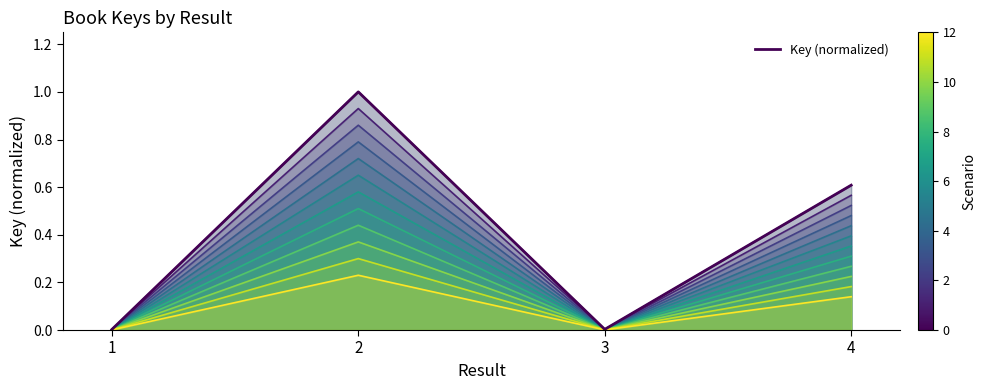

Reading left to right, list all the values displayed in this chart.

Key series 1: 1=0.0	2=1.0	3=0.0	4=0.6
Key (normalized): 1=0.0	2=1.0	3=0.0	4=0.6